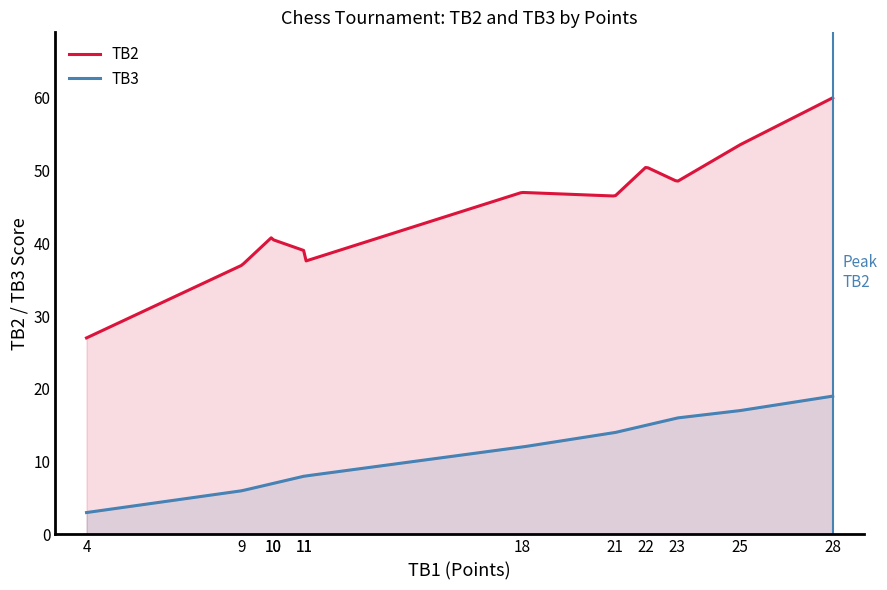

What is the highest value of the TB3 series?

19.0